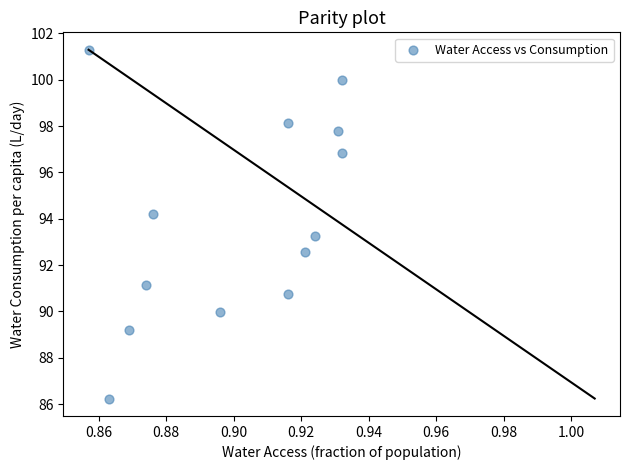

What Y value in the scatter plot is closest to 93?

93.2